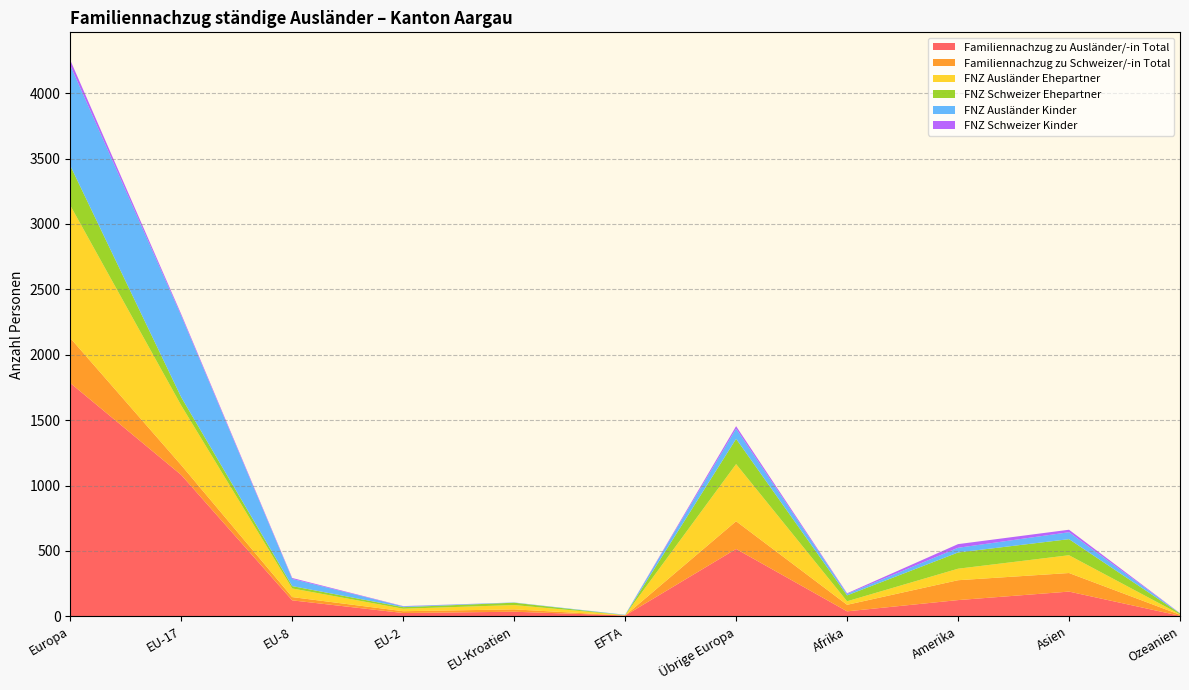

Reading left to right, what are all the values shown in this chart?

Familiennachzug zu Ausländer/-in Total: Europa=1784	EU-17=1081	EU-8=122	EU-2=25	EU-Kroatien=35	EFTA=6	Übrige Europa=515	Afrika=38	Amerika=124	Asien=189	Ozeanien=4
Familiennachzug zu Schweizer/-in Total: Europa=344	EU-17=75	EU-8=25	EU-2=14	EU-Kroatien=18	EFTA=0	Übrige Europa=212	Afrika=50	Amerika=152	Asien=142	Ozeanien=8
FNZ Ausländer Ehepartner: Europa=1014	EU-17=456	EU-8=66	EU-2=19	EU-Kroatien=33	EFTA=3	Übrige Europa=437	Afrika=27	Amerika=88	Asien=136	Ozeanien=3
FNZ Schweizer Ehepartner: Europa=304	EU-17=63	EU-8=18	EU-2=12	EU-Kroatien=18	EFTA=0	Übrige Europa=193	Afrika=45	Amerika=124	Asien=123	Ozeanien=7
FNZ Ausländer Kinder: Europa=767	EU-17=623	EU-8=55	EU-2=6	EU-Kroatien=2	EFTA=3	Übrige Europa=78	Afrika=11	Amerika=36	Asien=53	Ozeanien=1
FNZ Schweizer Kinder: Europa=40	EU-17=12	EU-8=7	EU-2=2	EU-Kroatien=0	EFTA=0	Übrige Europa=19	Afrika=5	Amerika=28	Asien=19	Ozeanien=1